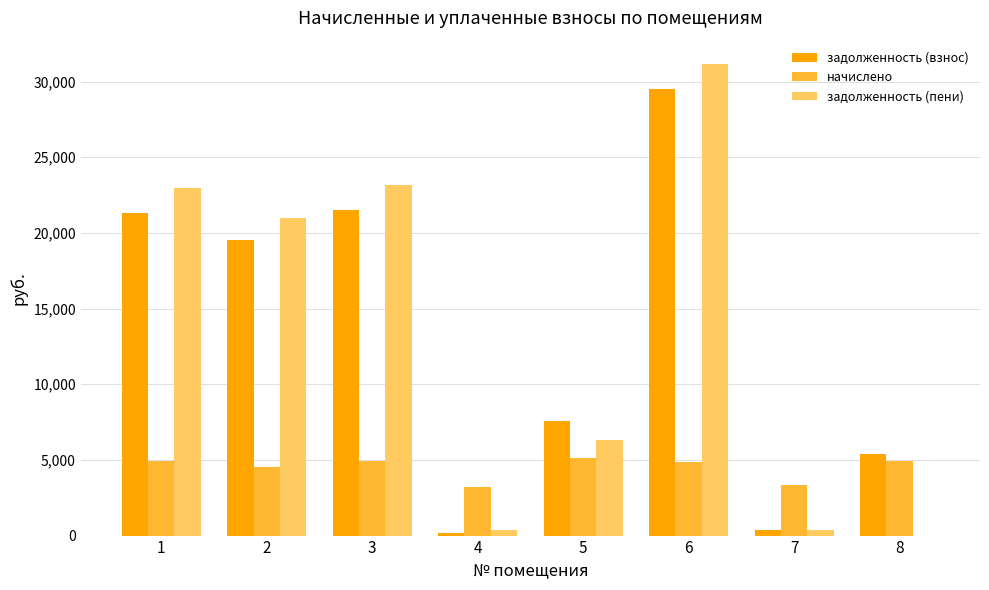

Which category has the highest value across all series?

6